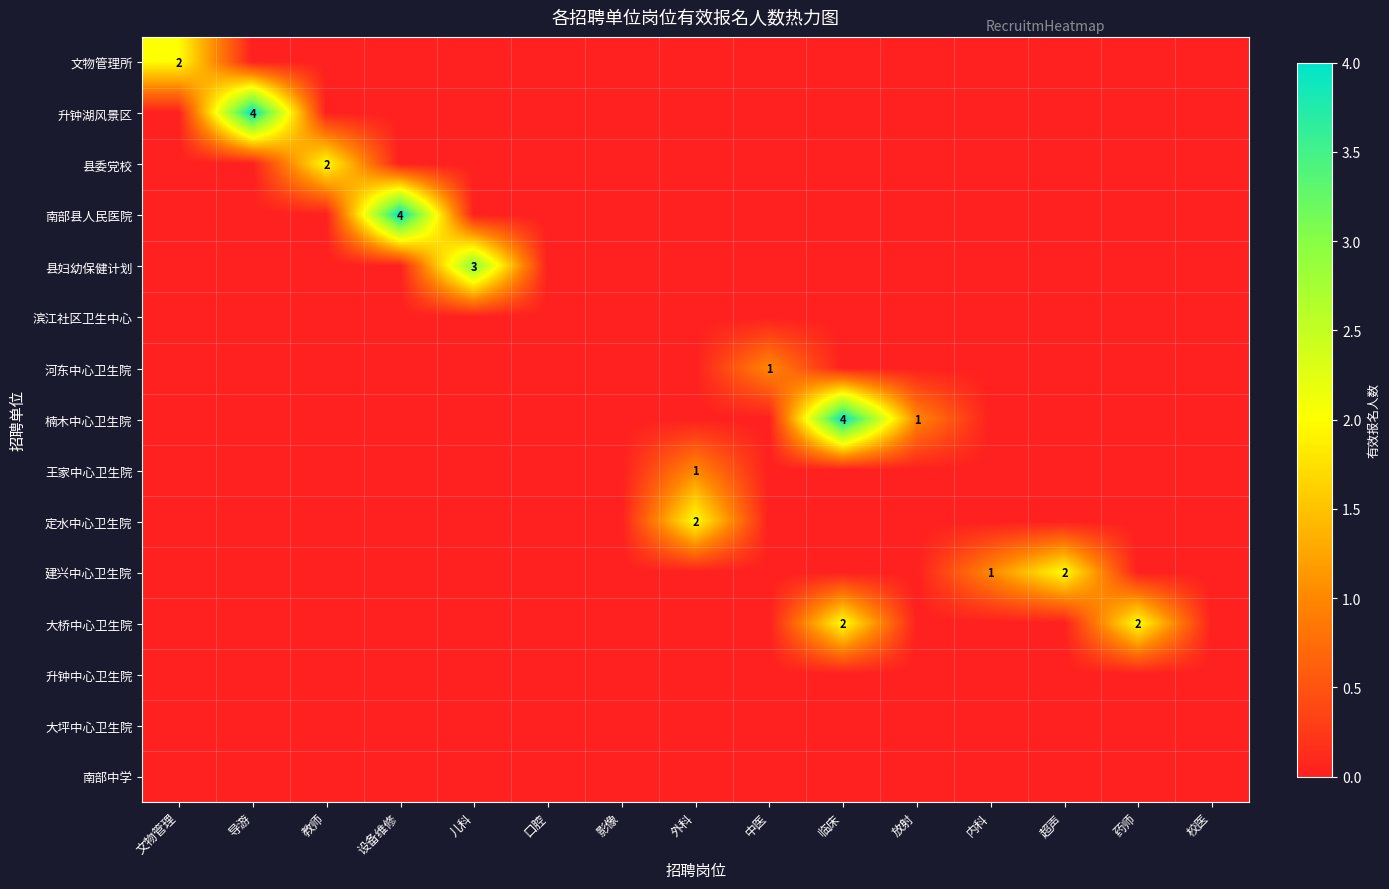

List the labels in order of 王家中心卫生院 value, smallest first.

文物管理, 导游, 教师, 设备维修, 儿科, 口腔, 影像, 中医, 临床, 放射, 内科, 超声, 药师, 校医, 外科